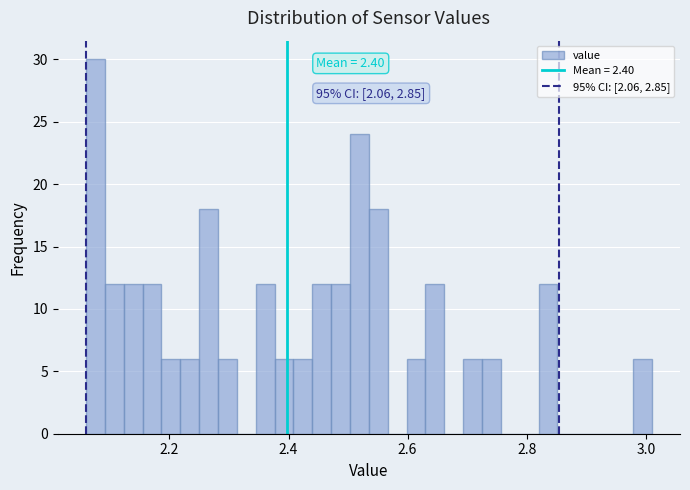

Read against the x-axis, roughly where is the centre of the tallest bar?

2.08